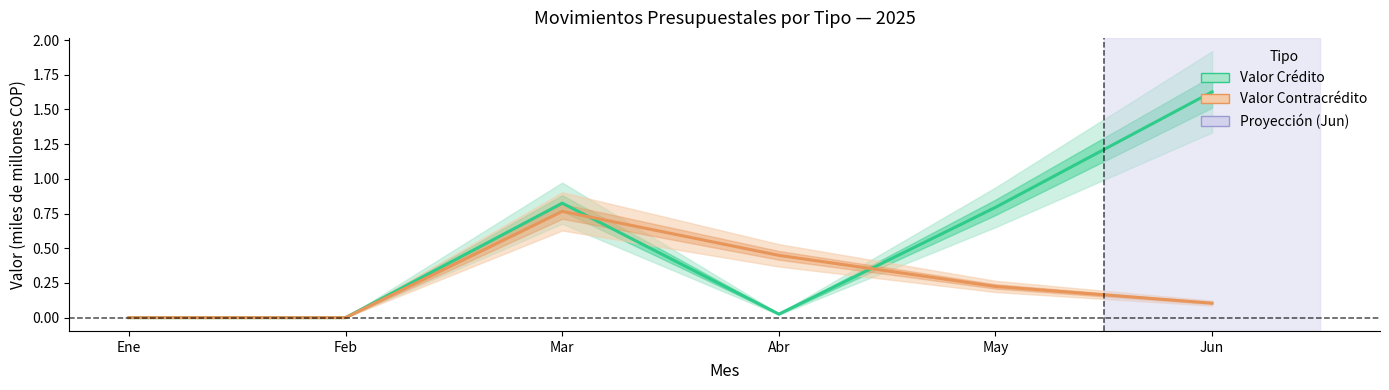

What is the label of the 2nd point from the right?

May